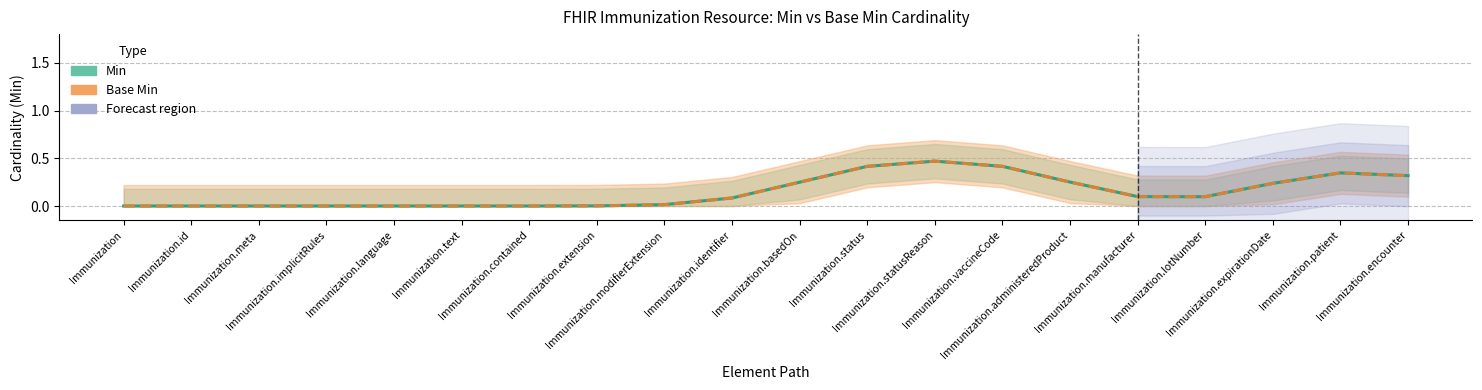

True or false: Base Min and Min intersect in this chart.

False